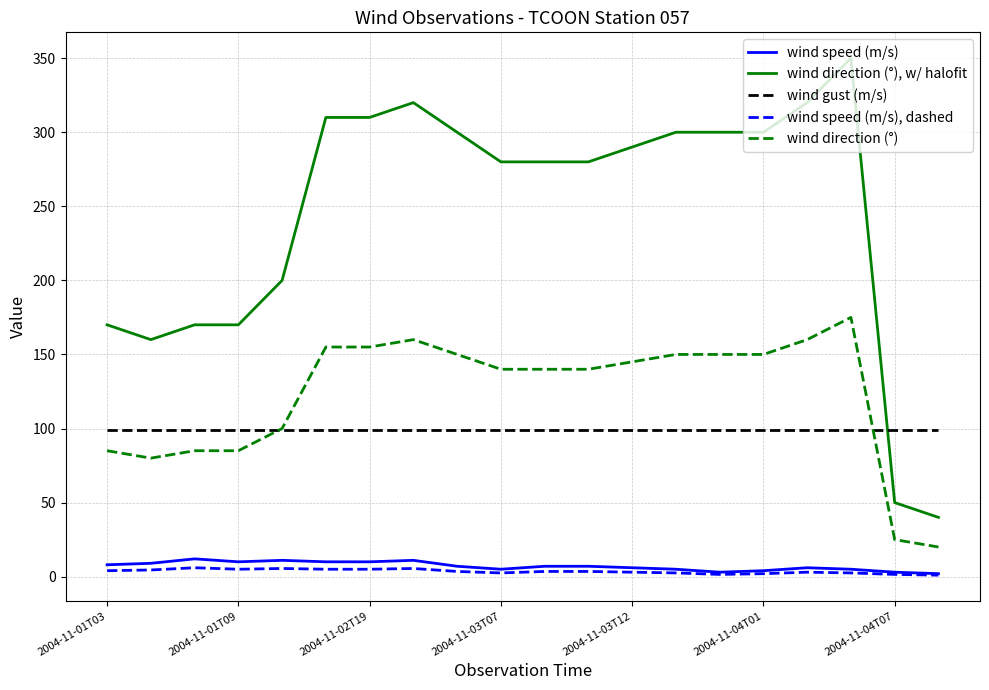

Which series has the largest total across all categories?

wind direction (°), w/ halofit